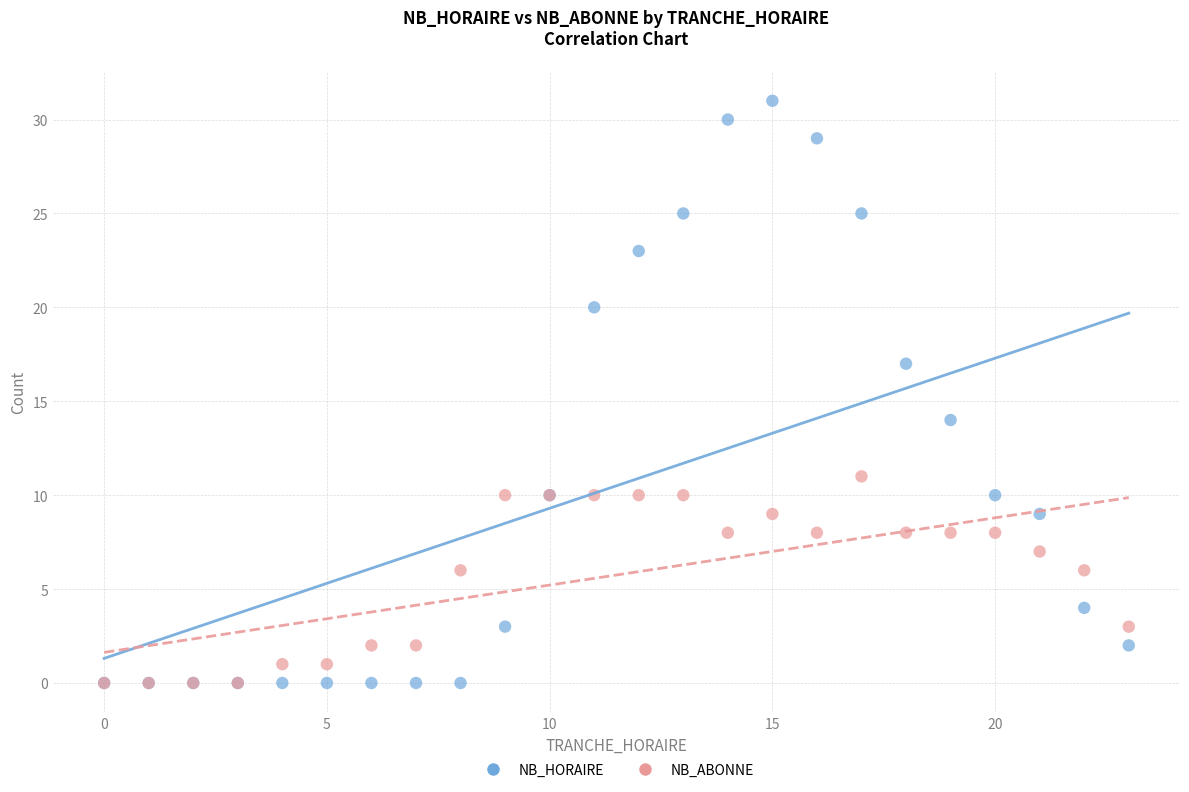

In the NB_HORAIRE series, what Y value is closest to 15?

14